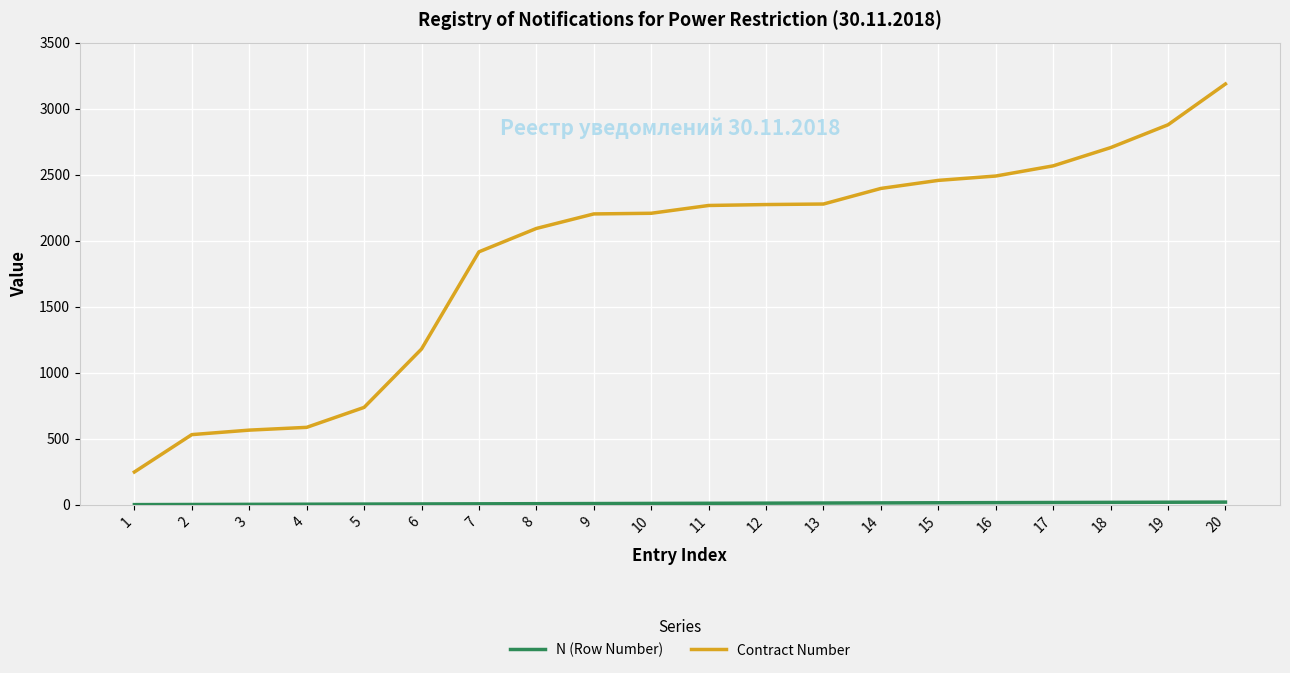

What is the average value of the Contract Number series?

1888